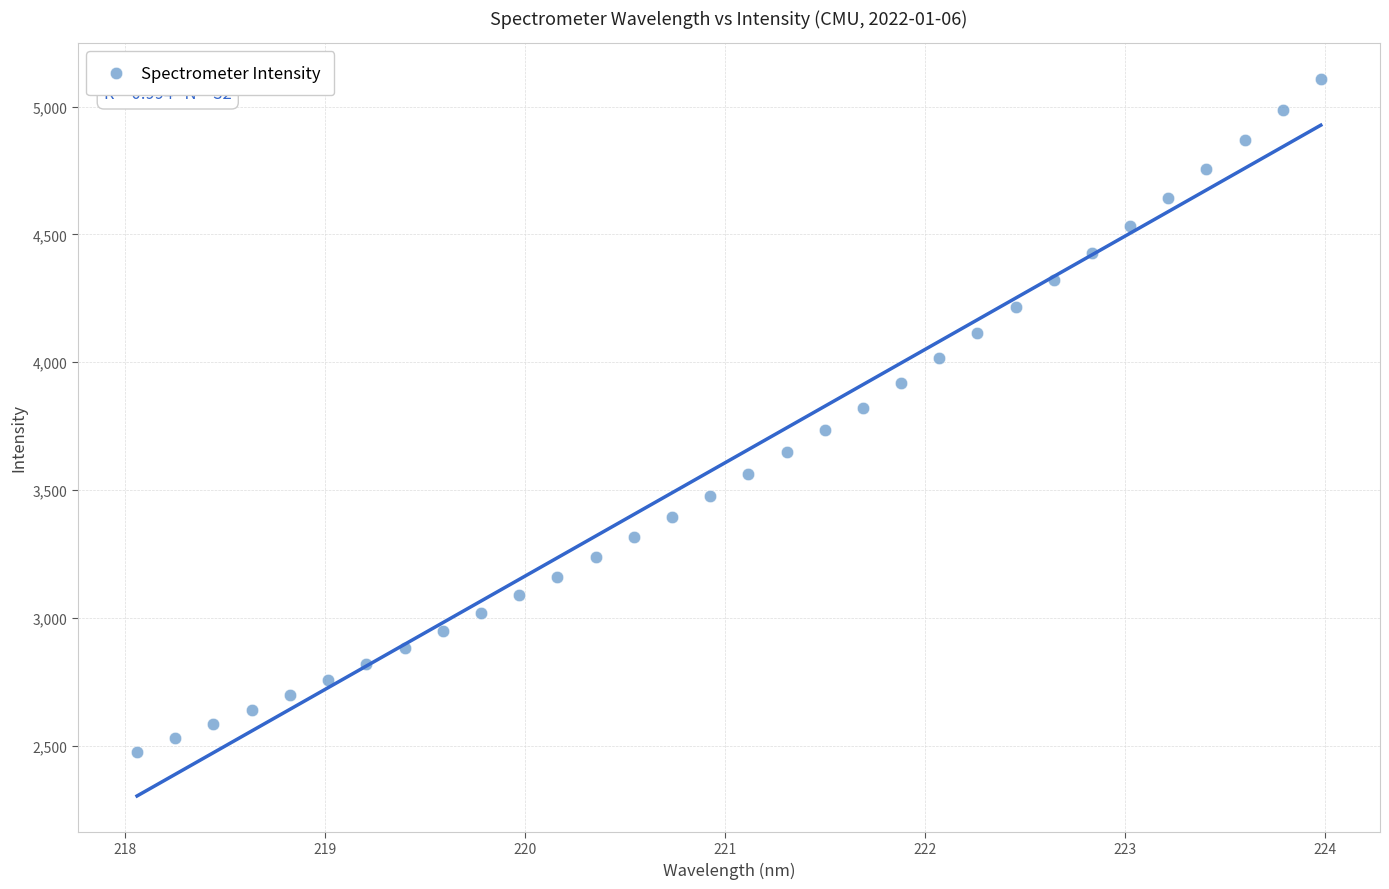

What is the range of X values (max minus min)?

5.9